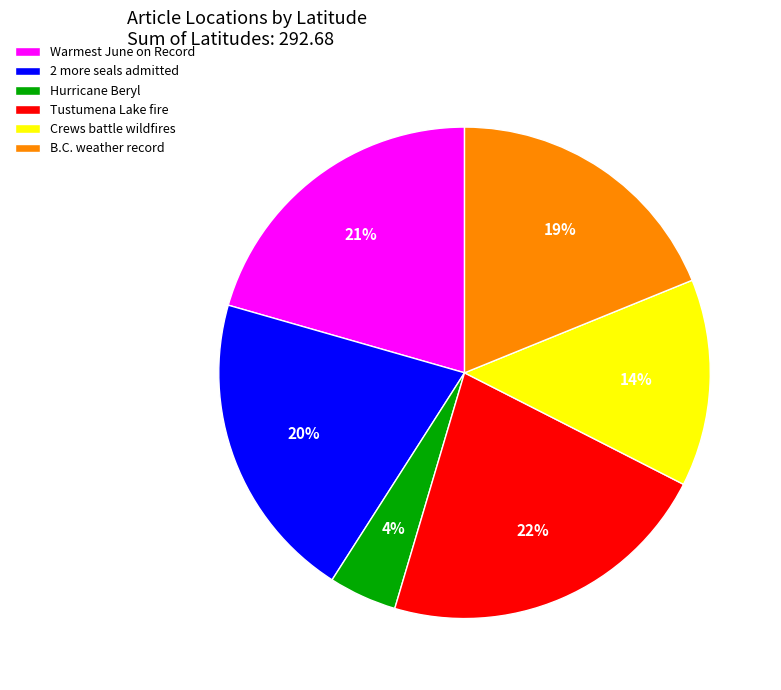

Is there any slice that represents more than half of the pie?

No